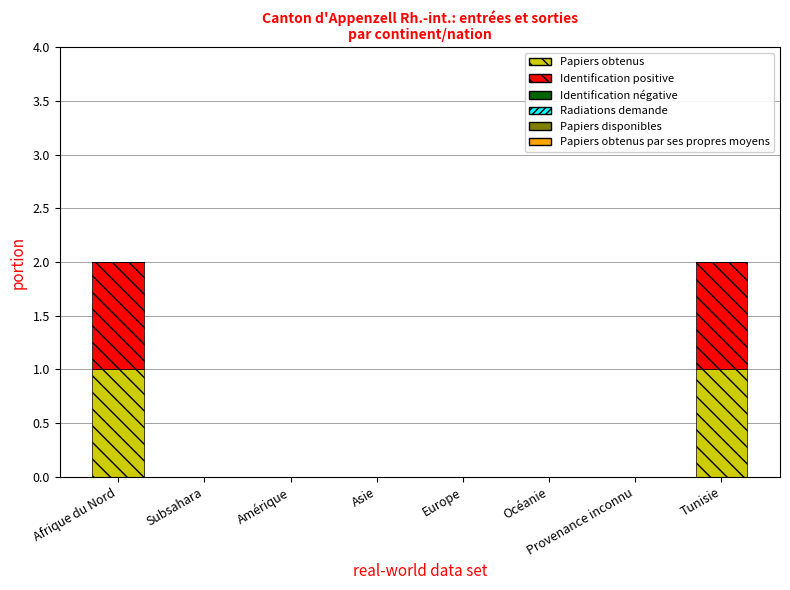

The value of Papiers obtenus at Afrique du Nord is 1. True or false?

True